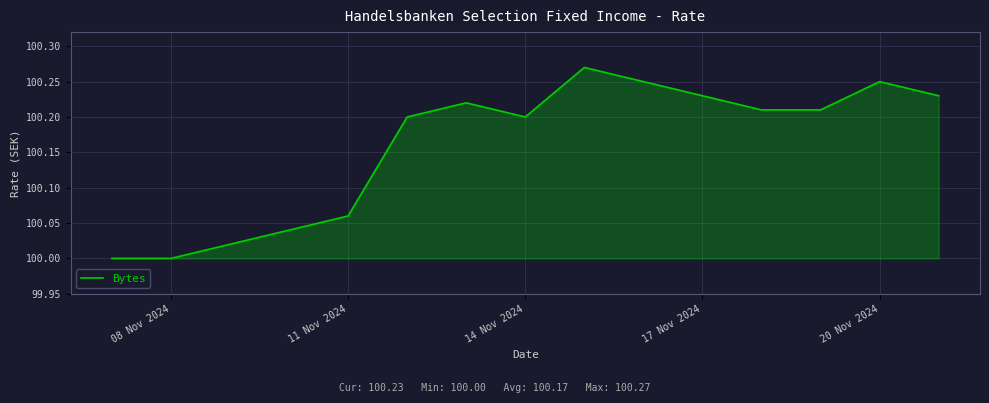

Does the chart display data point markers on the line(s)?

No